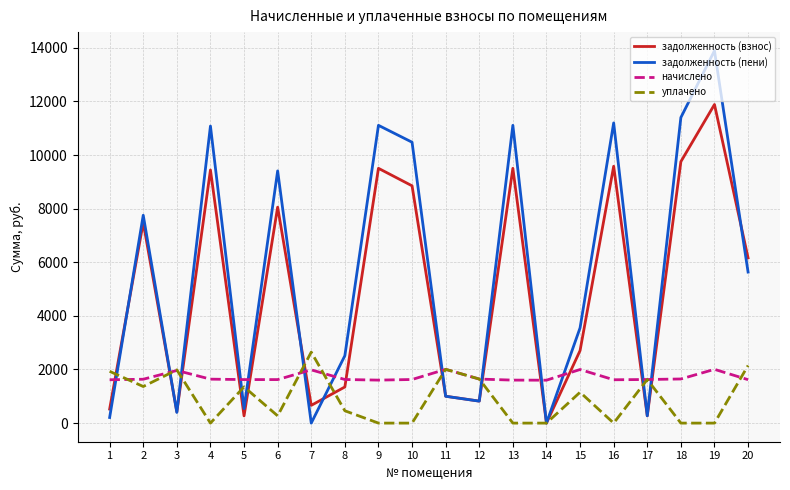

Which series ends up on top after the final intersection of уплачено and задолженность (пени)?

задолженность (пени)